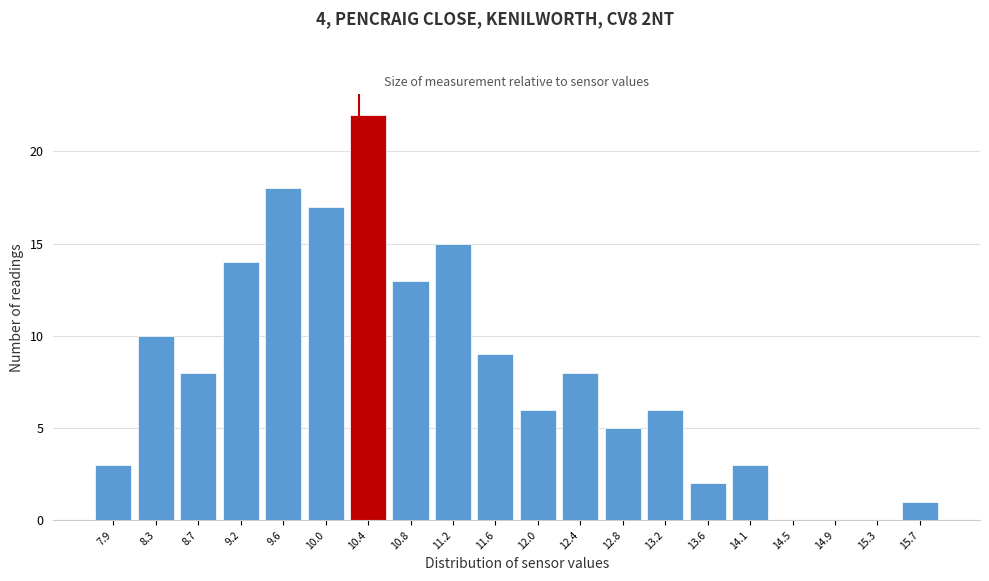

Reading left to right, extract all data points from this chart.

7.9=3	8.3=10	8.7=8	9.2=14	9.6=18	10.0=17	10.4=22	10.8=13	11.2=15	11.6=9	12.0=6	12.4=8	12.8=5	13.2=6	13.6=2	14.1=3	14.5=0	14.9=0	15.3=0	15.7=1